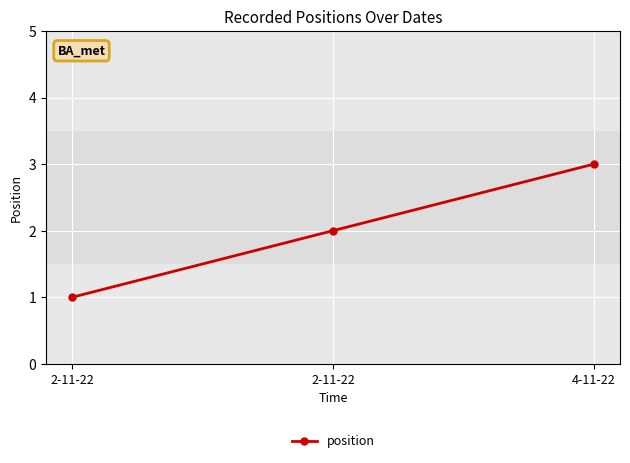

How many lines are shown in the chart?

1